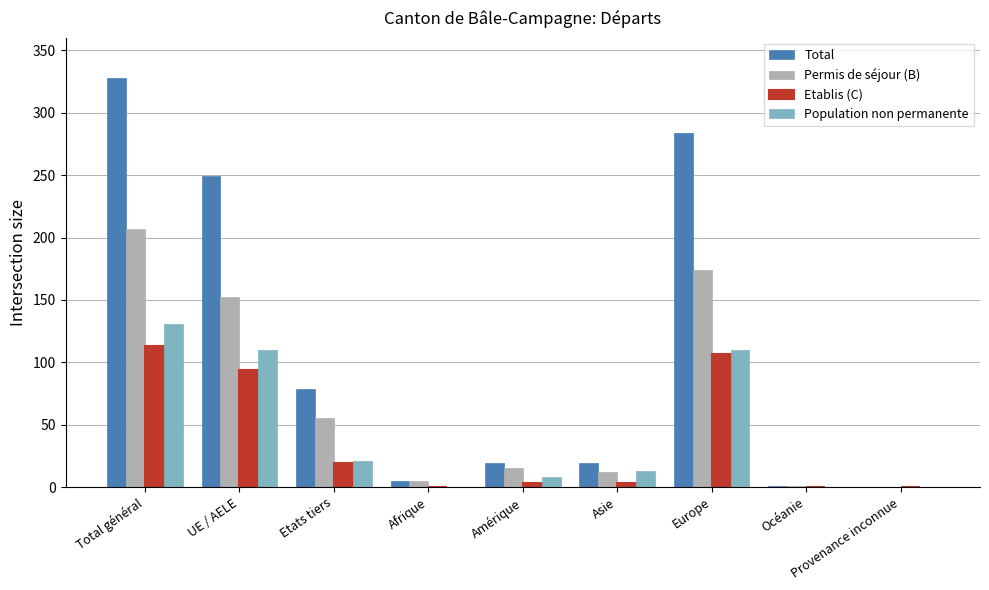

Which series has the largest total across all categories?

Total